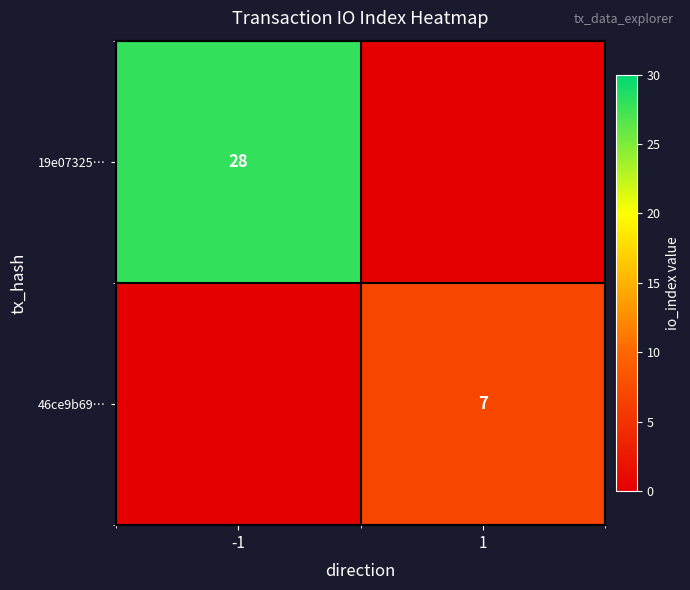

The value of 19e07325… at -1 is 45. True or false?

False